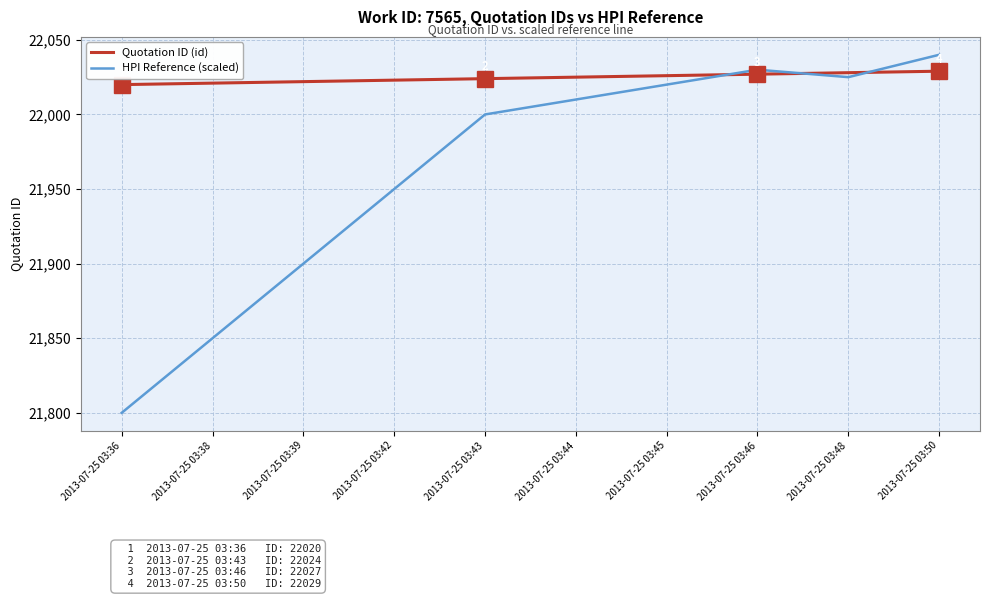

At 2013-07-25 03:46, list the series in order from largest to smallest.

HPI Reference (scaled), Quotation ID (id)